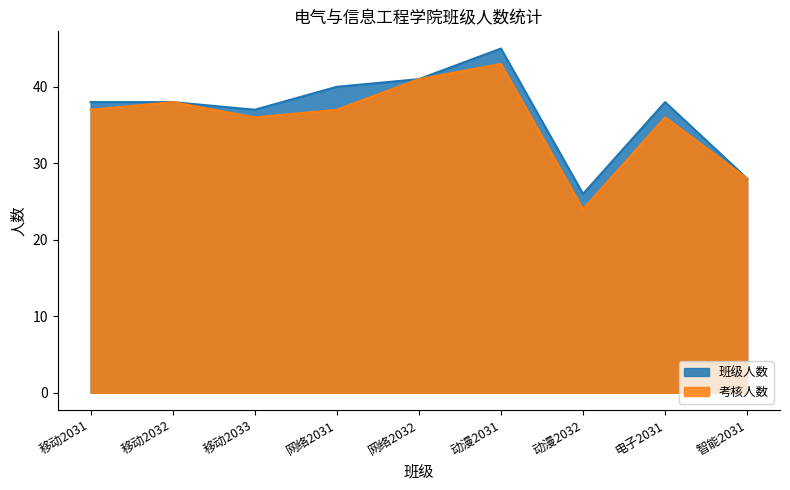

True or false: 班级人数 and 考核人数 cross at least once.

False